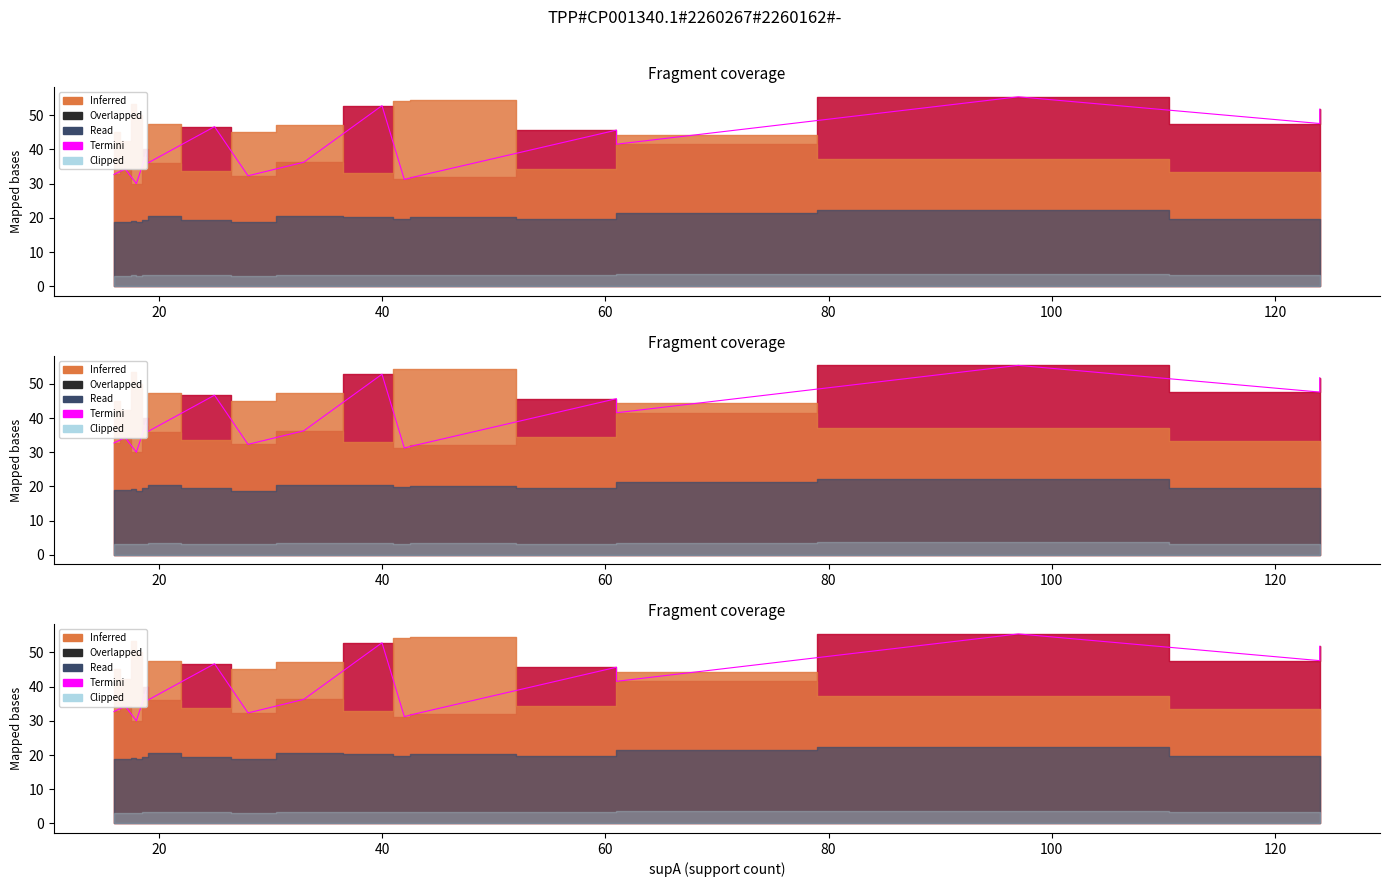

The value at 40 is 74.0. True or false?

False